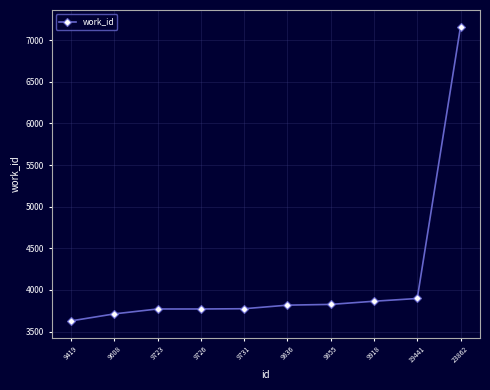

What is the value of the 7th point from the left?

3827